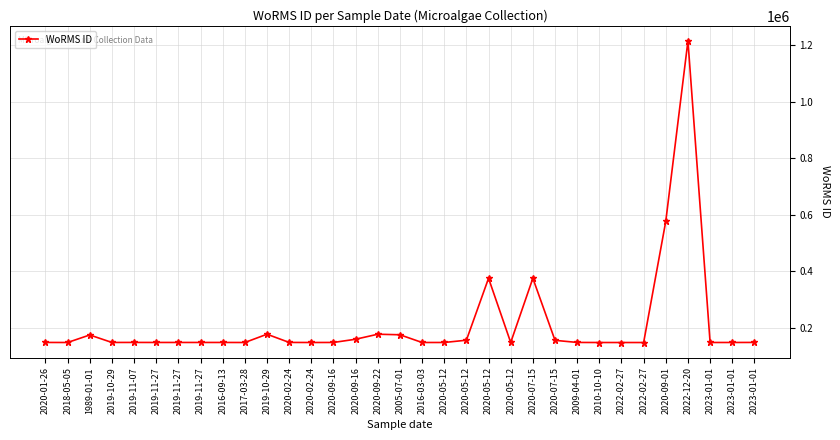

At which label does the data first exceed 149126?

2020-01-26